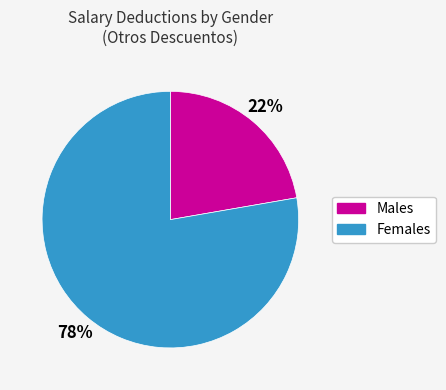

Is there any slice that represents more than half of the pie?

Yes